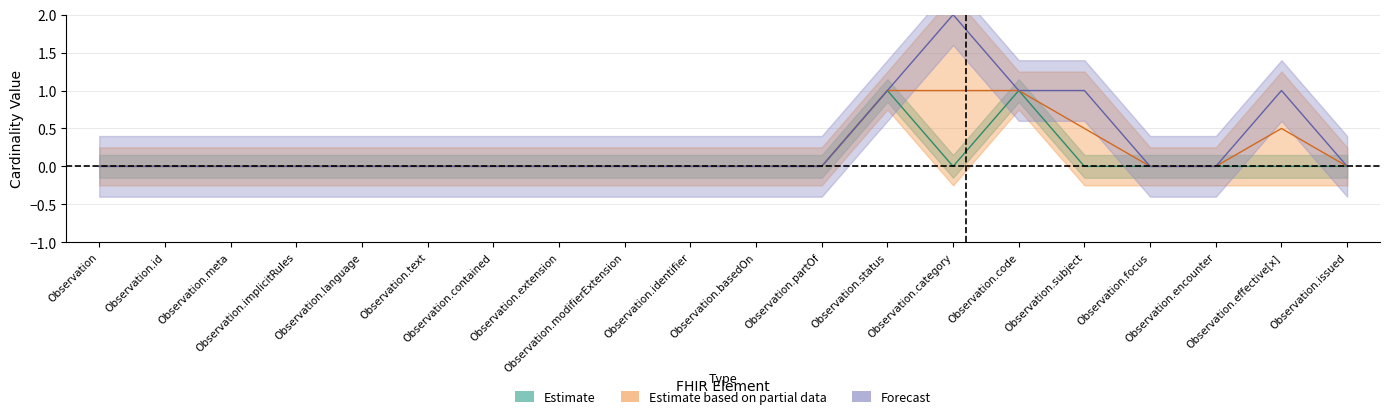

Reading left to right, list all the values displayed in this chart.

Min: Observation=0	Observation.id=0	Observation.meta=0	Observation.implicitRules=0	Observation.language=0	Observation.text=0	Observation.contained=0	Observation.extension=0	Observation.modifierExtension=0	Observation.identifier=0	Observation.basedOn=0	Observation.partOf=0	Observation.status=1	Observation.category=2	Observation.code=1	Observation.subject=1	Observation.focus=0	Observation.encounter=0	Observation.effective[x]=1	Observation.issued=0
Base Min: Observation=0	Observation.id=0	Observation.meta=0	Observation.implicitRules=0	Observation.language=0	Observation.text=0	Observation.contained=0	Observation.extension=0	Observation.modifierExtension=0	Observation.identifier=0	Observation.basedOn=0	Observation.partOf=0	Observation.status=1	Observation.category=0	Observation.code=1	Observation.subject=0	Observation.focus=0	Observation.encounter=0	Observation.effective[x]=0	Observation.issued=0